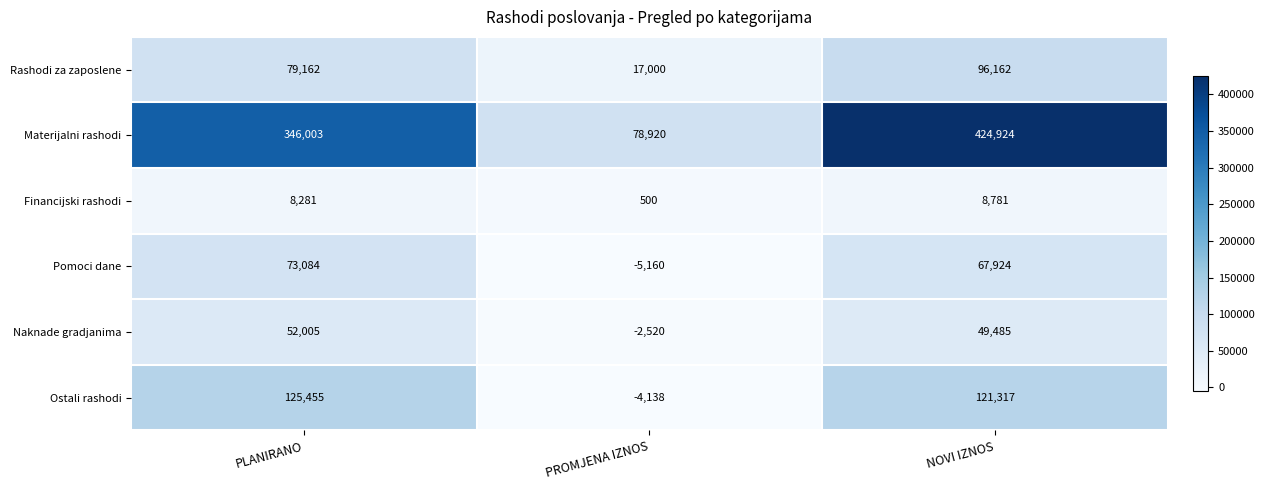

What is the lowest value of the Pomoci dane series?

-5160